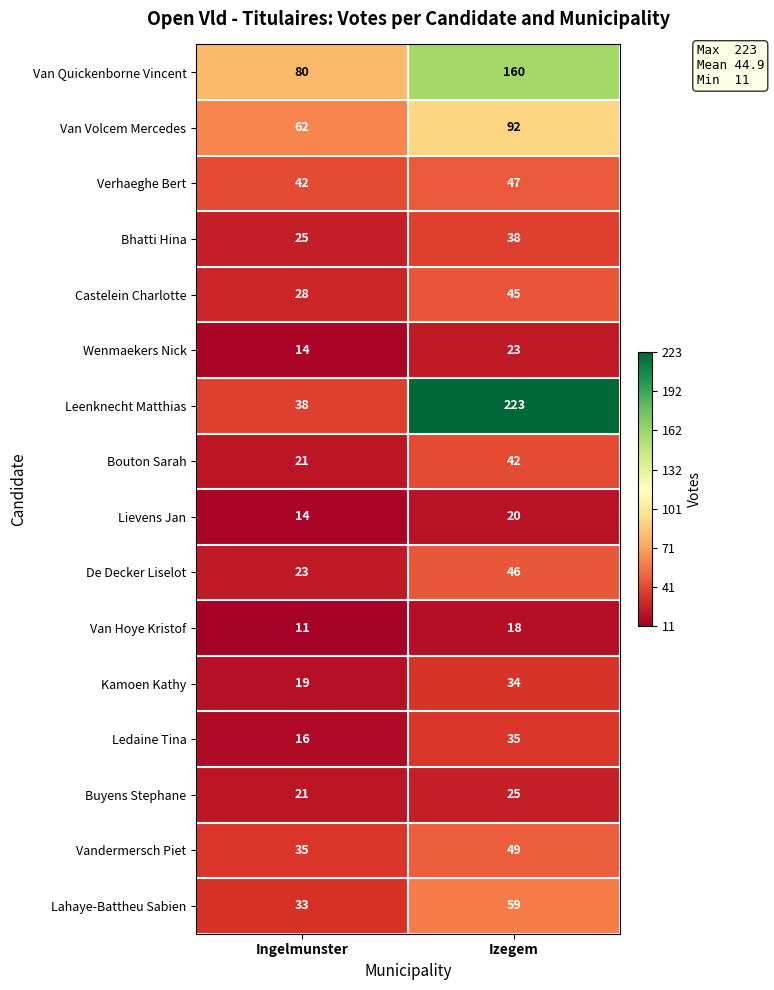

Which series changed the most between Ingelmunster and Izegem?

Leenknecht Matthias